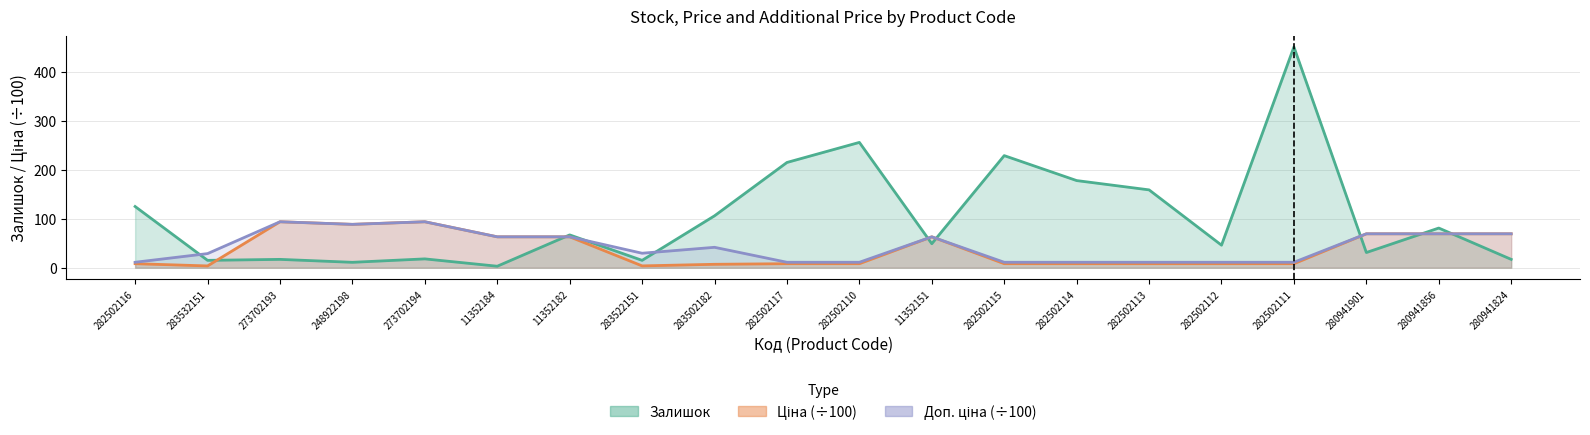

Does the chart display data point markers on the line(s)?

No